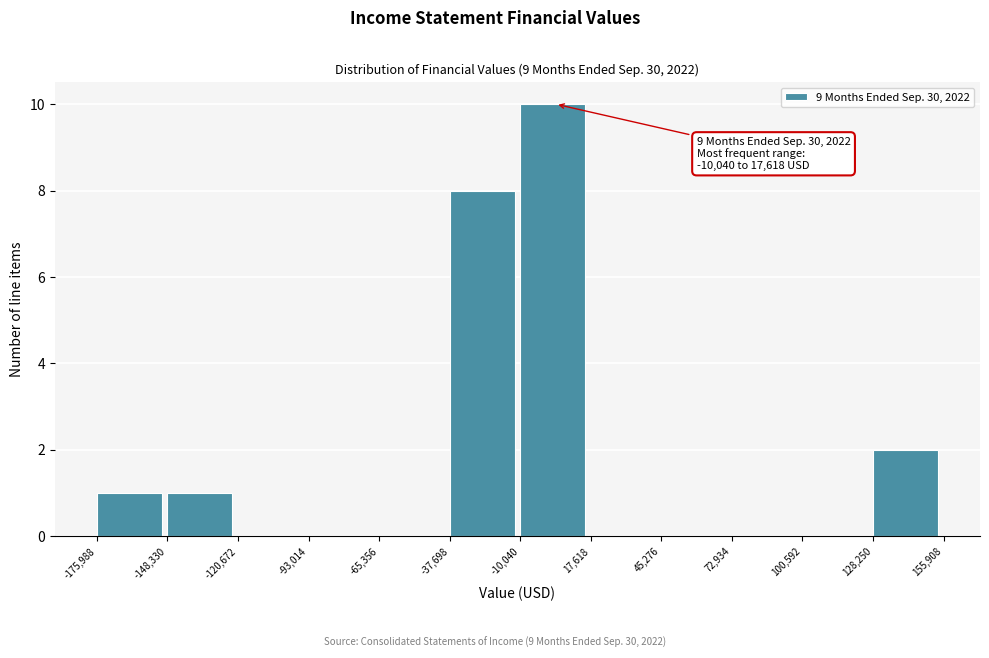

Which range on the x-axis has the tallest bar?

-10,040 to 17,618